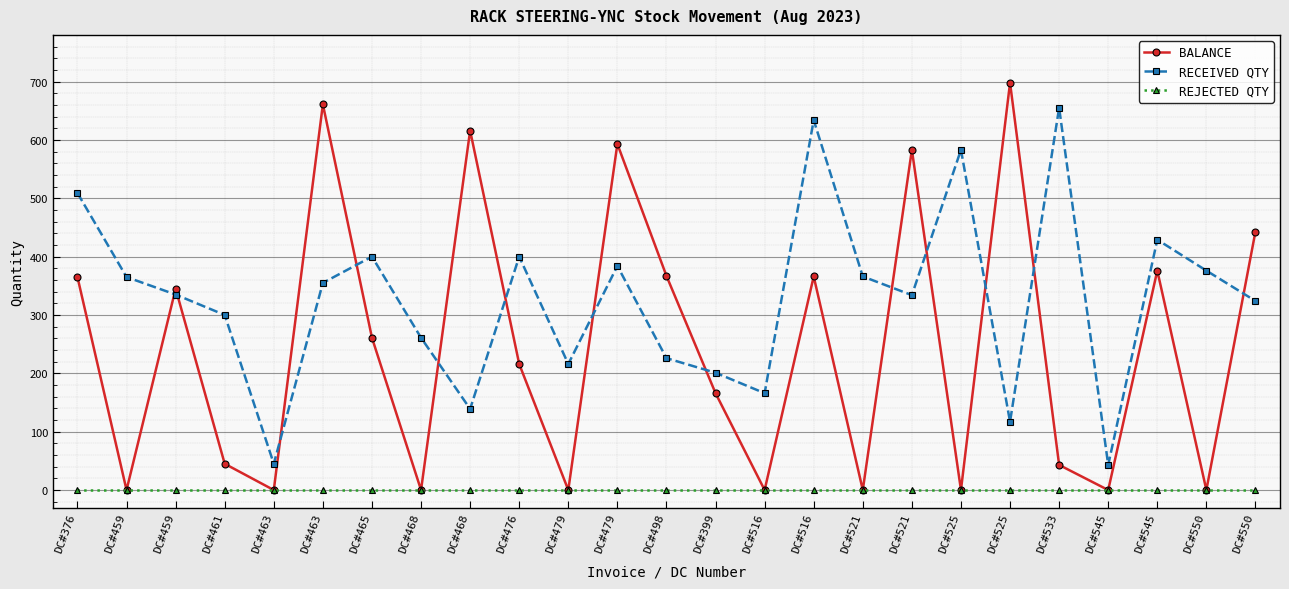

What is the difference between the highest and lowest values at DC#550?

376